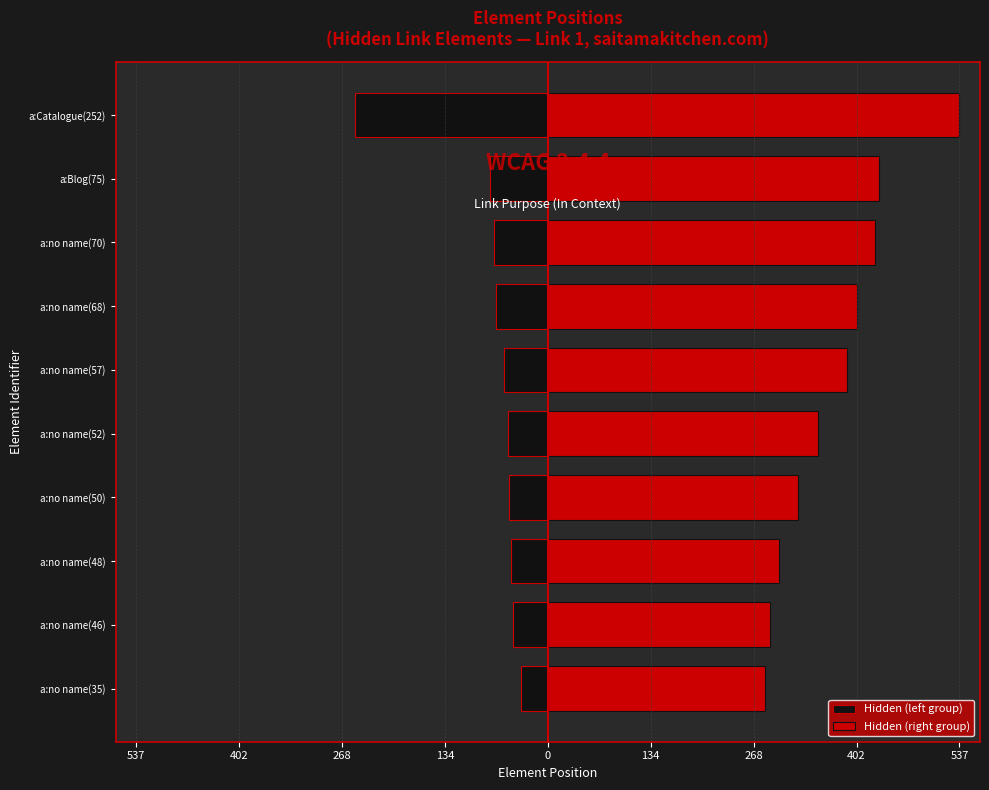

How many data points in Hidden (left group) are above -52?

4